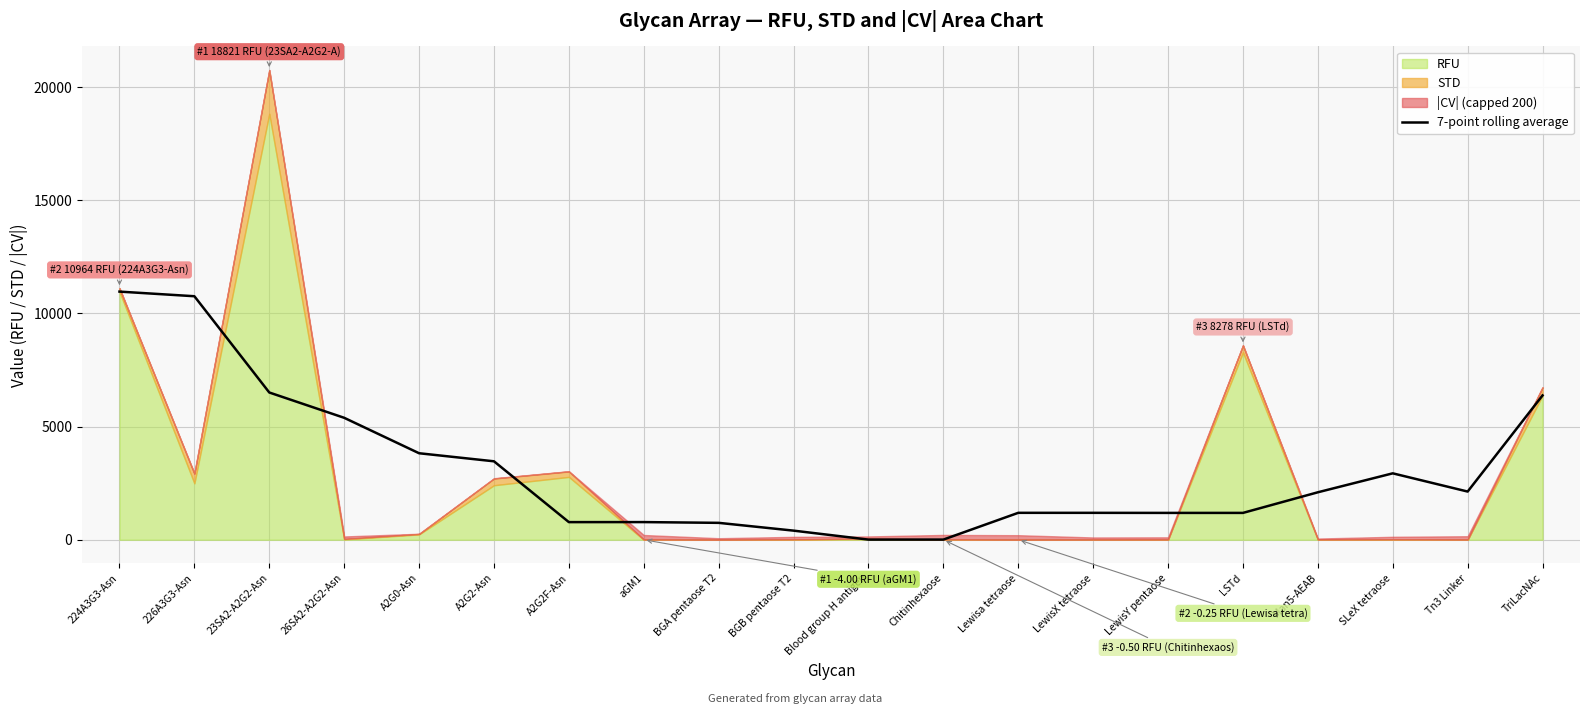

What is the highest value of the 7-point rolling average series?

10963.8